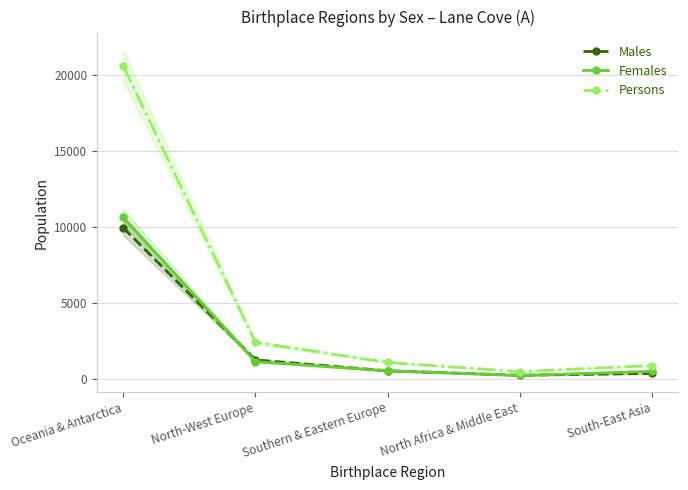

Reading left to right, list all the values displayed in this chart.

Males: Oceania & Antarctica=9938	North-West Europe=1268	Southern & Eastern Europe=552	North Africa & Middle East=257	South-East Asia=379
Females: Oceania & Antarctica=10630	North-West Europe=1151	Southern & Eastern Europe=550	North Africa & Middle East=243	South-East Asia=516
Persons: Oceania & Antarctica=20568	North-West Europe=2419	Southern & Eastern Europe=1102	North Africa & Middle East=500	South-East Asia=895